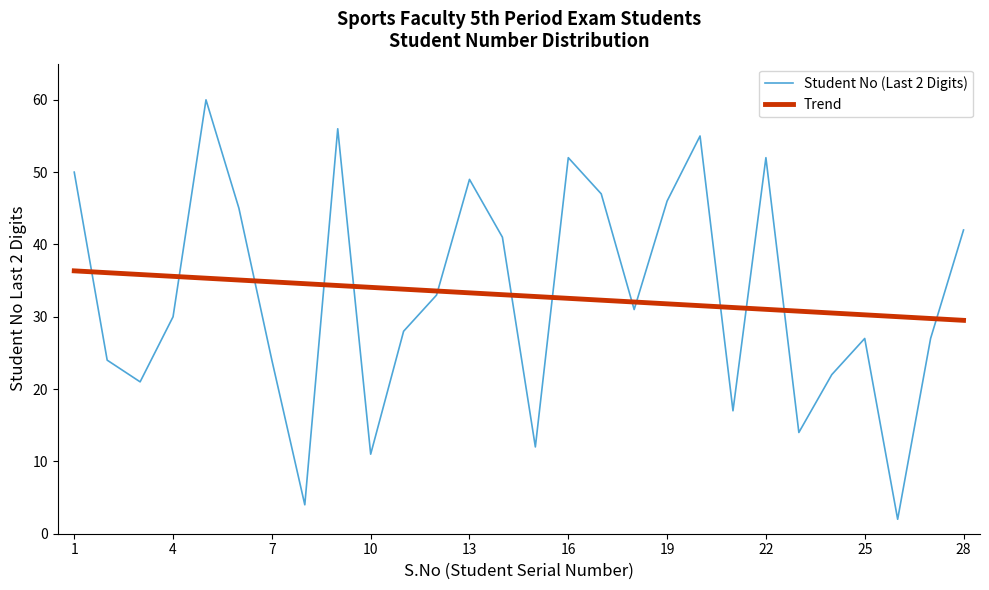

Which series has the largest range (max minus min)?

Student No (Last 2 Digits)